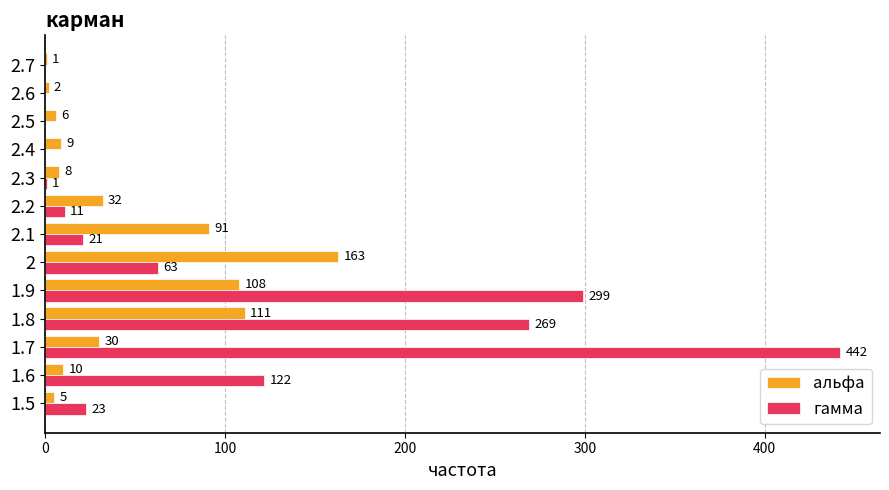

At which label is альфа closest to 82?

2.1